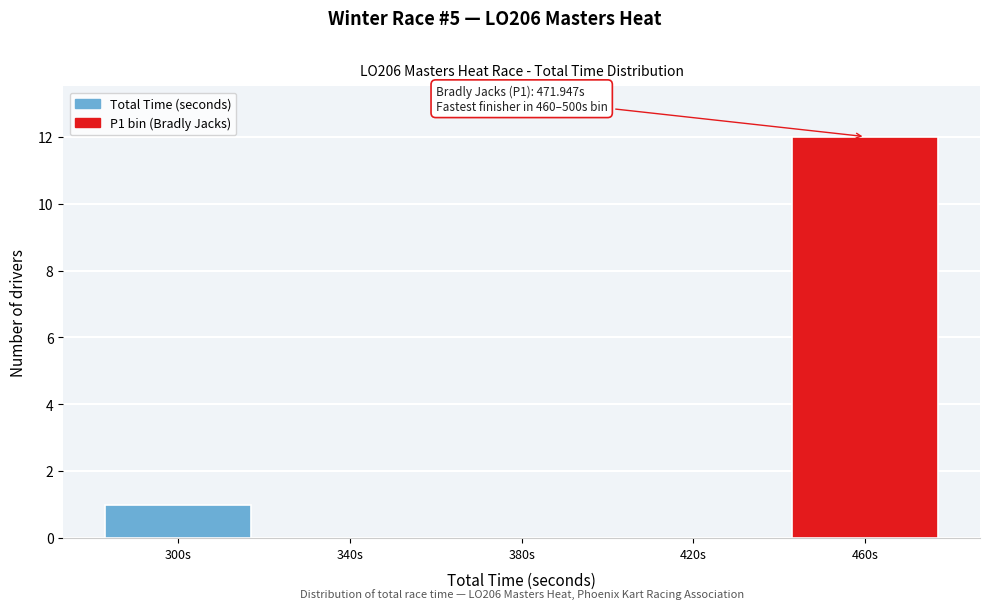

Reading right to left, list all the values displayed in this chart.

460s=12	420s=0	380s=0	340s=0	300s=1